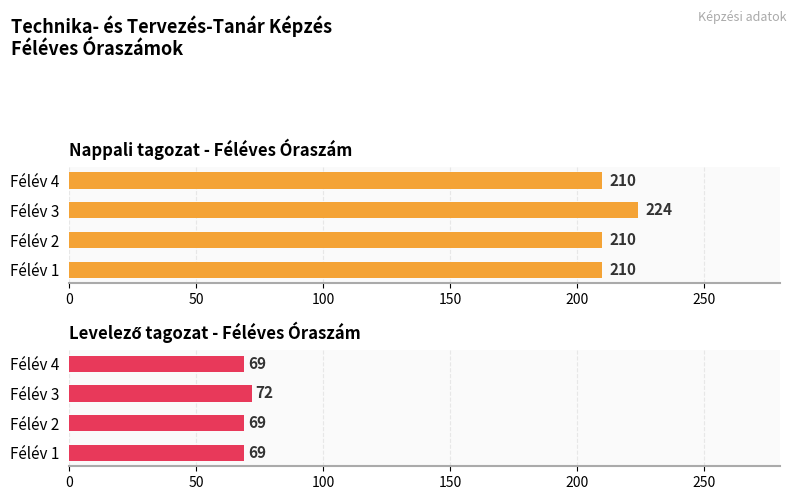

Rank the series by their average value, from lowest to highest.

Levelező, Nappali